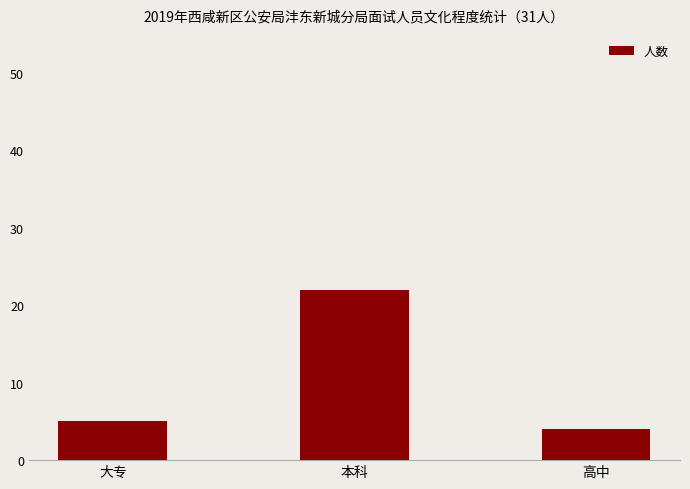

Which category has the highest value across all series?

本科